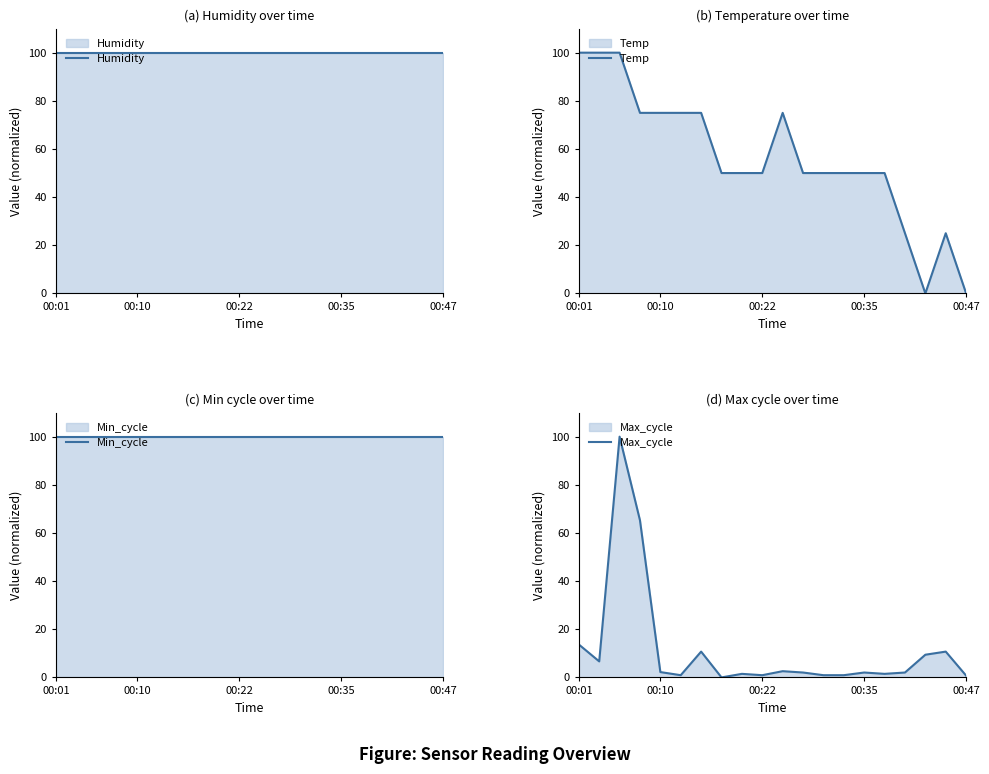

Reading left to right, transcribe all the data shown in this chart.

Humidity: 100.0	100.0	100.0	100.0	100.0	100.0	100.0	100.0	100.0	100.0	100.0	100.0	100.0	100.0	100.0	100.0	100.0	100.0	100.0	100.0
Temp: 100.0	100.0	100.0	75.0	75.0	75.0	75.0	50.0	50.0	50.0	75.0	50.0	50.0	50.0	50.0	50.0	25.0	0.0	25.0	0.0
Min_cycle: 100.0	100.0	100.0	100.0	100.0	100.0	100.0	100.0	100.0	100.0	100.0	100.0	100.0	100.0	100.0	100.0	100.0	100.0	100.0	100.0
Max_cycle: 13.7	6.7	100.0	65.2	2.2	0.9	10.7	0.0	1.5	0.9	2.6	2.0	0.9	0.9	2.0	1.5	2.0	9.4	10.7	0.7